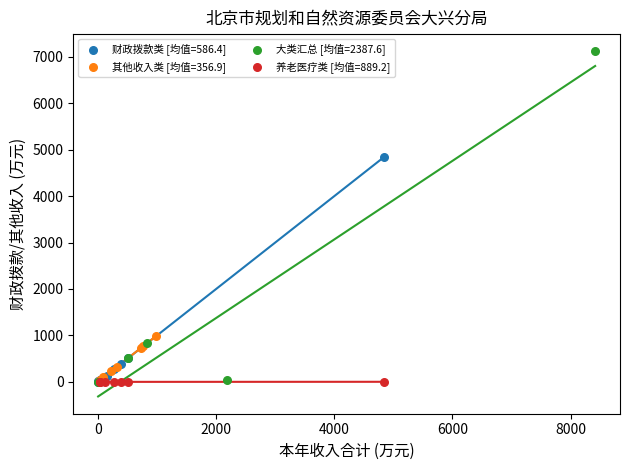

What are all the series names shown in the legend?

财政拨款类 [均值=586.4], 其他收入类 [均值=356.9], 大类汇总 [均值=2387.6], 养老医疗类 [均值=889.2]